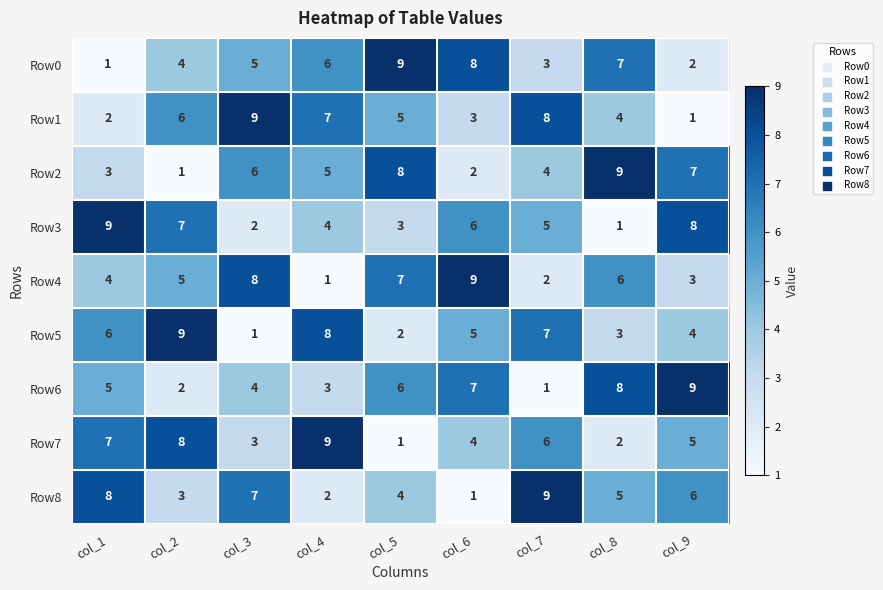

Between col_5 and col_6, which series saw the biggest shift?

Row2